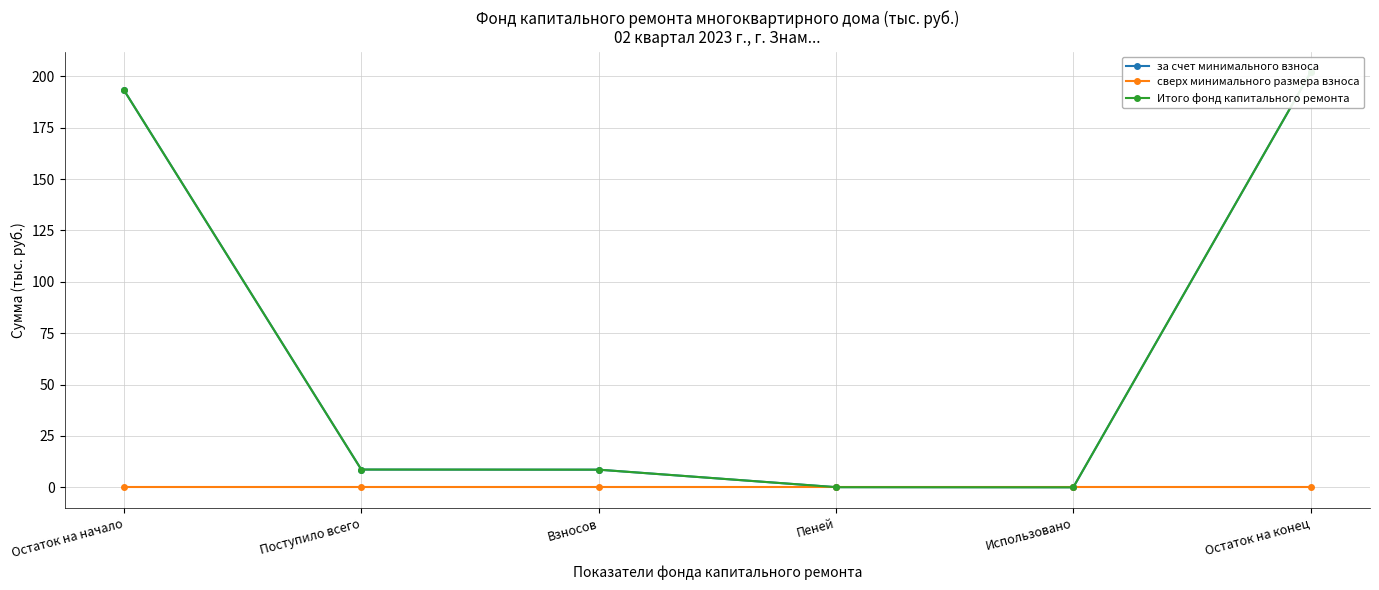

How many lines are shown in the chart?

3